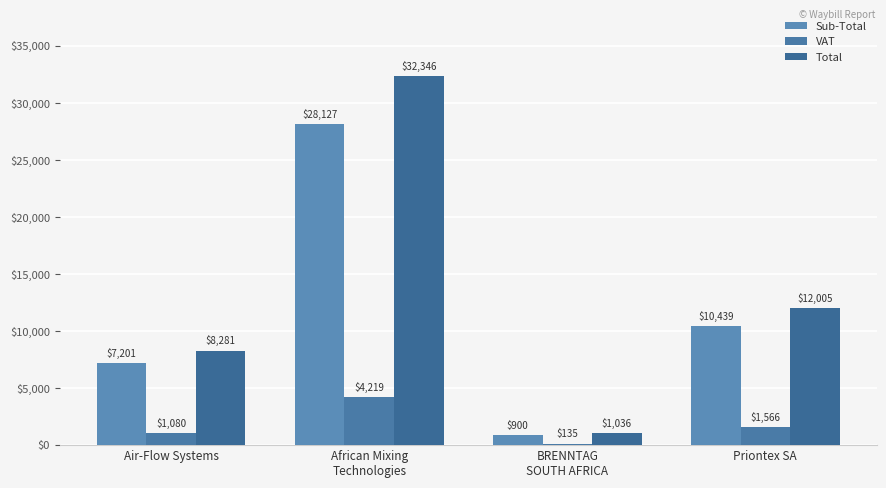

Rank the series at Priontex SA from highest to lowest value.

Total, Sub-Total, VAT